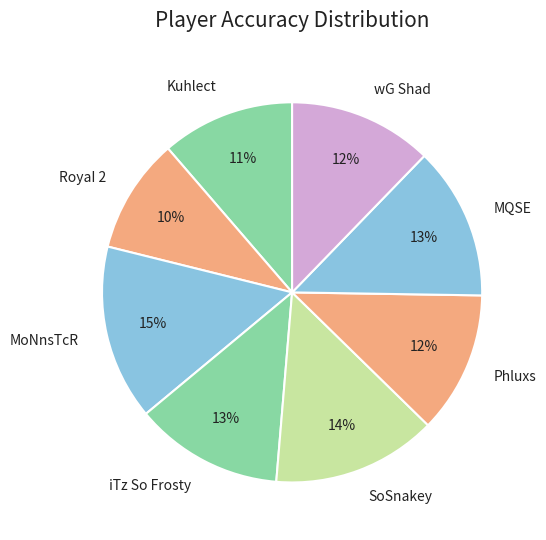

Which slice is the largest?

MoNnsTcR